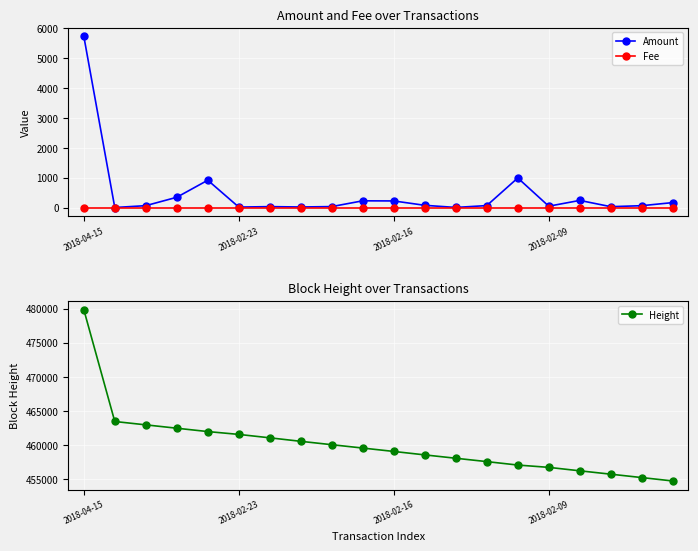

True or false: Amount has more than 1 interior local peaks.

True